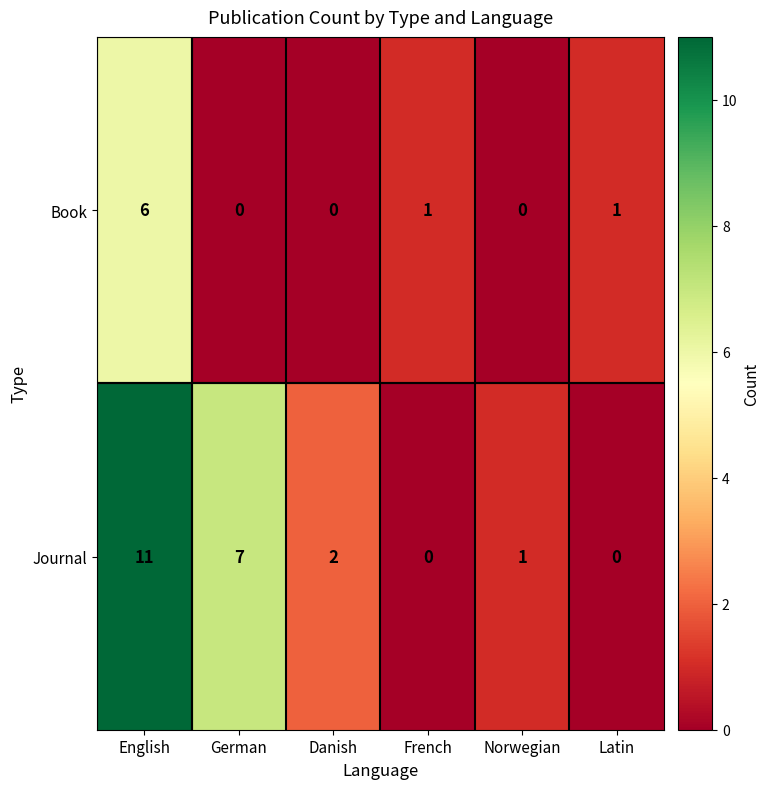

At how many categories does at least one series exceed 10?

1